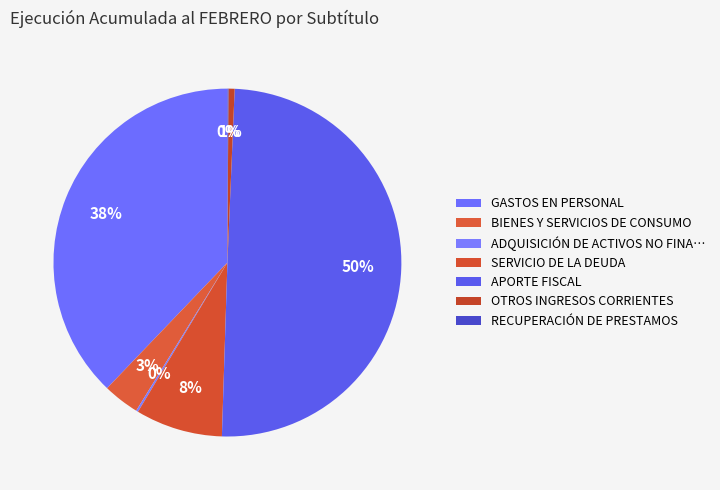

How many slices are in this pie chart?

7